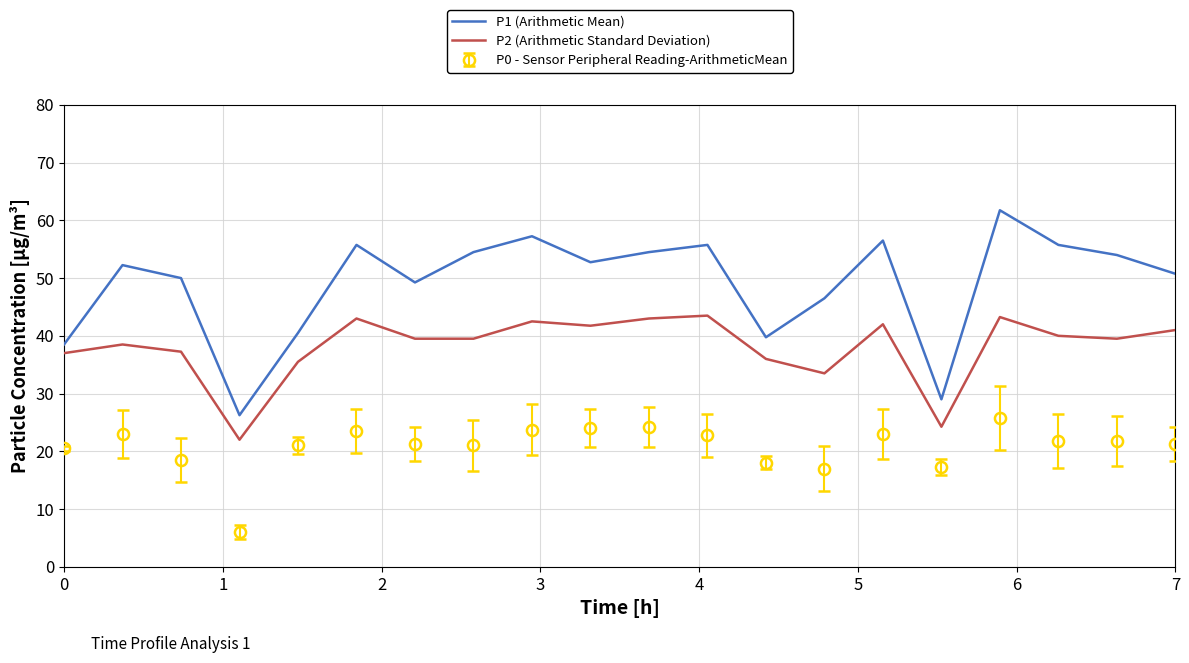

List the series in order of their peak value, lowest first.

P0 - Sensor Peripheral Reading-ArithmeticMean, P2 (Arithmetic Standard Deviation), P1 (Arithmetic Mean)